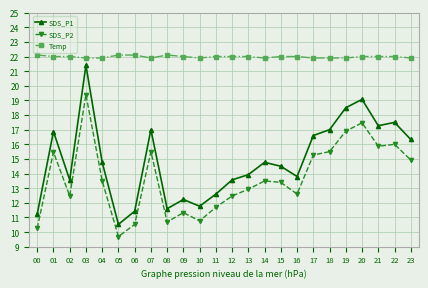

Read the Temp value at 05.

22.1